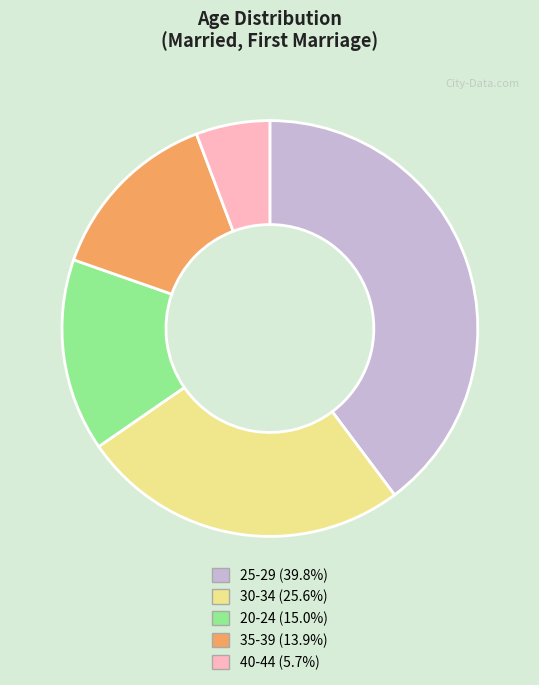

Does any single category account for the majority?

No